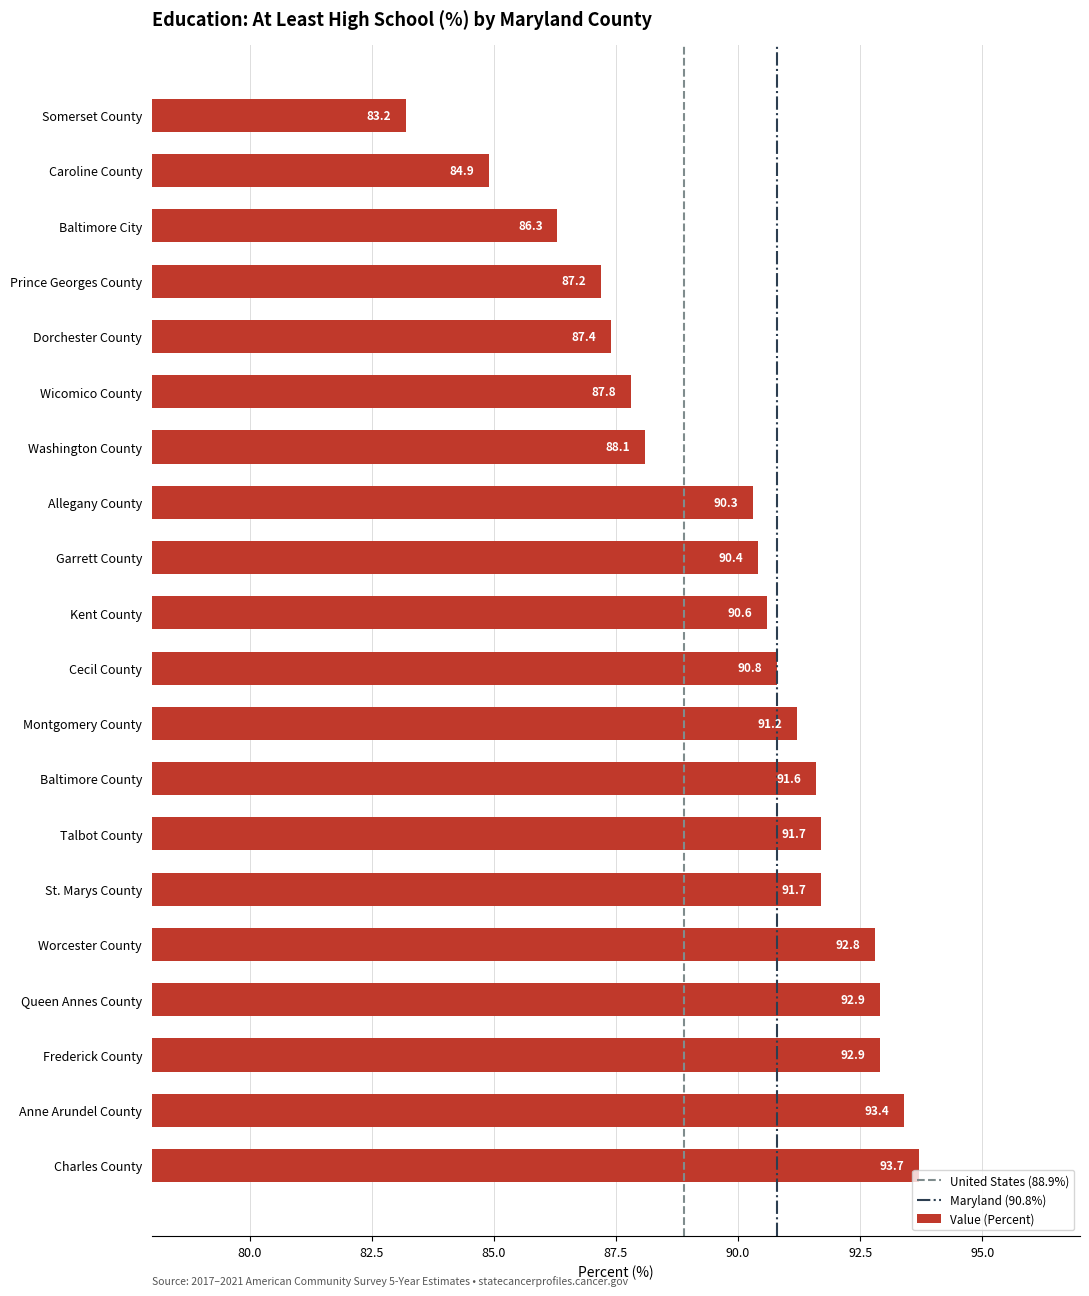

What is the sum of all values?

1798.9